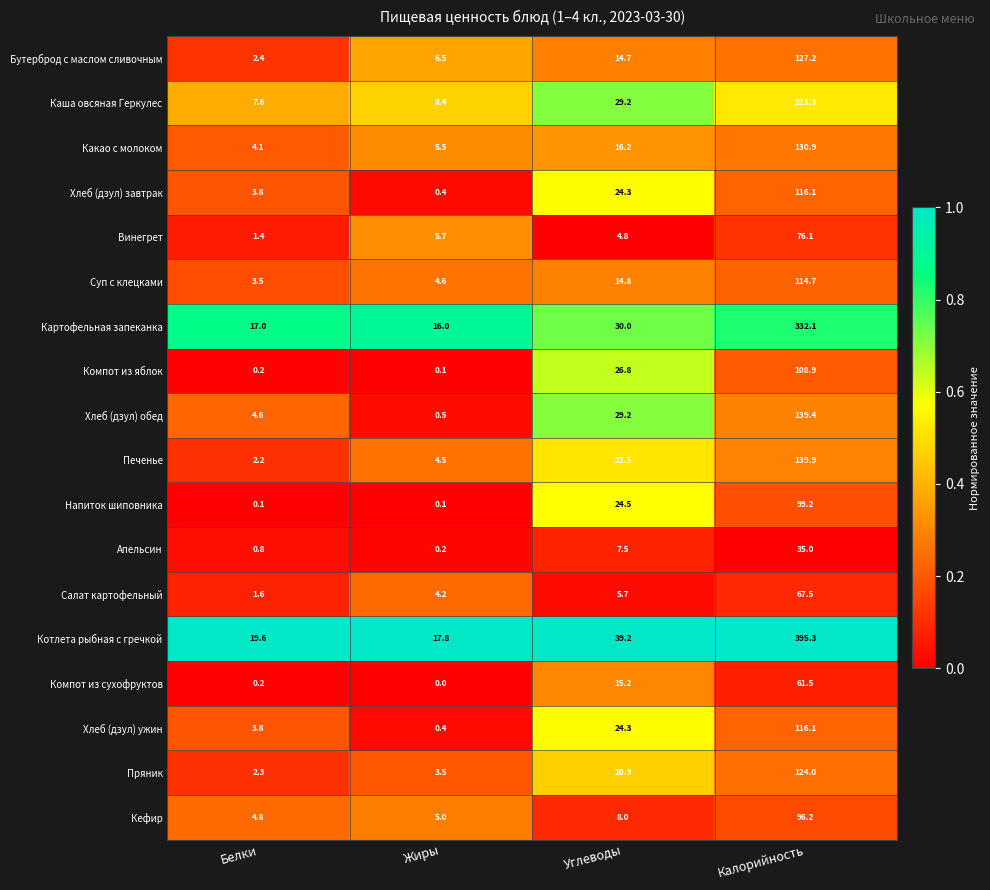

At which category is the sum across all series the highest?

Калорийность